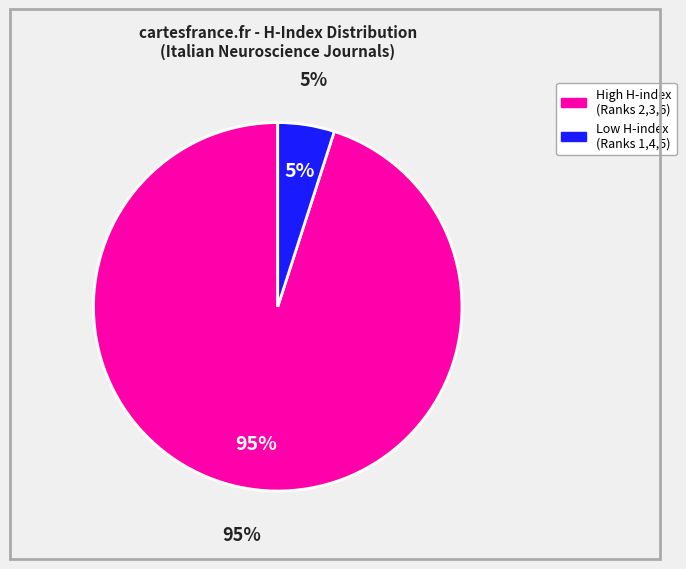

The Rank 3 (H=49) slice represents 23% of the pie. True or false?

False